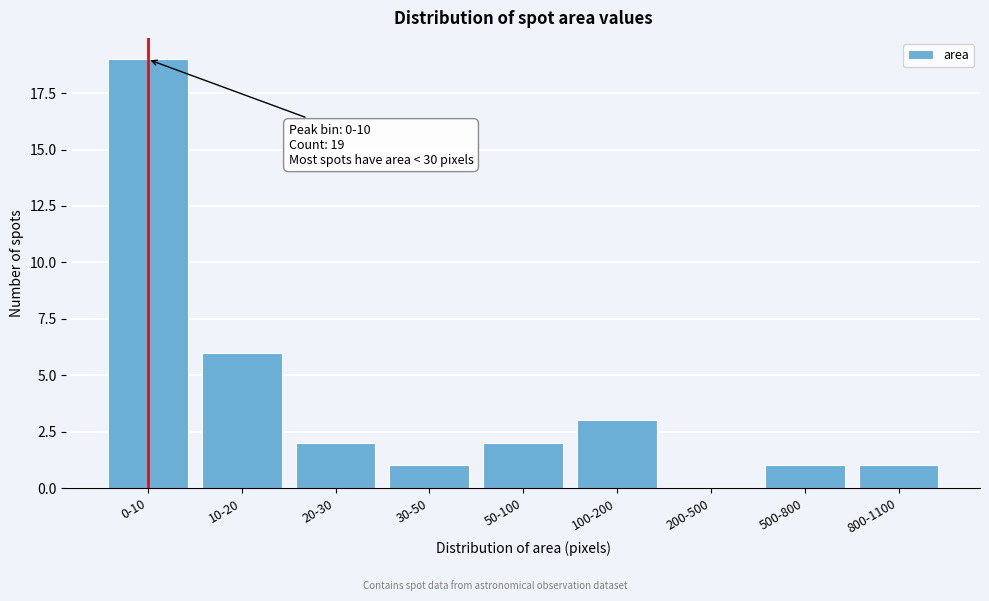

Reading left to right, list all the values displayed in this chart.

0-10=19	10-20=6	20-30=2	30-50=1	50-100=2	100-200=3	200-500=0	500-800=1	800-1100=1